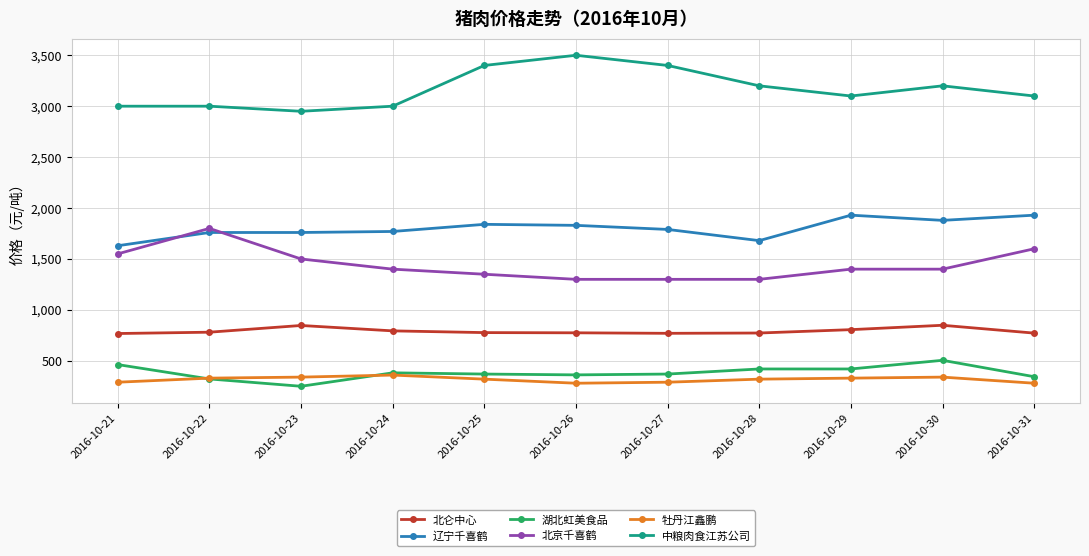

What is the sum of all 北京千喜鹤 values?

15900